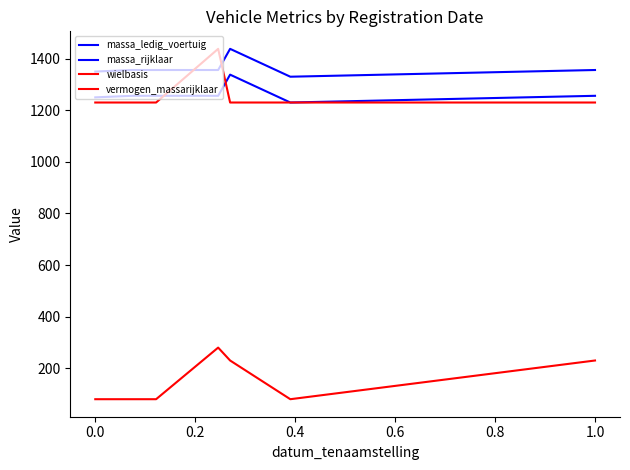

Is this an area chart (filled region under the line)?

No